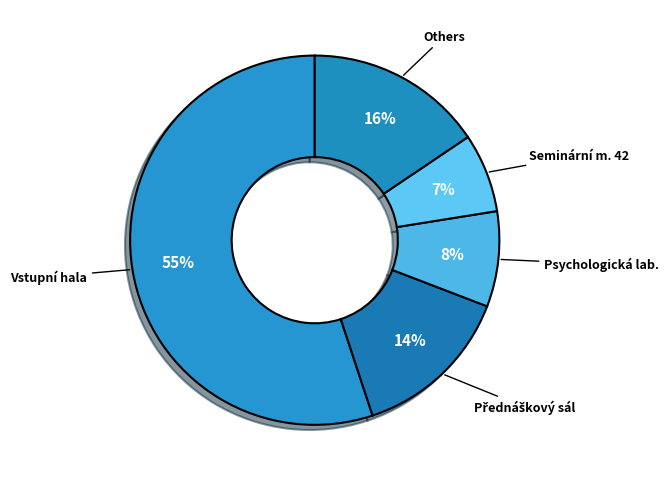

Count the number of slices in the pie.

5